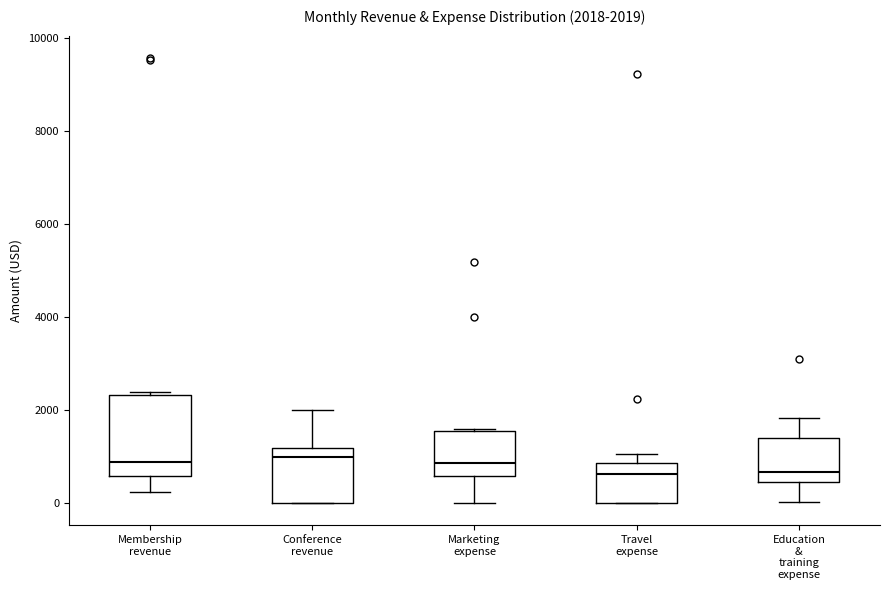

Comparing the boxes themselves (not the whiskers), which one is the tallest?

Membership revenue